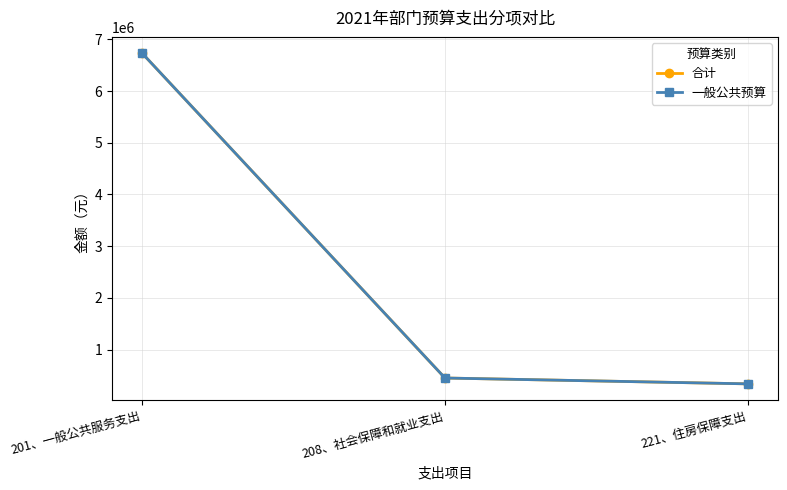

What value does the 合计 series have at 201、一般公共服务支出?

6726900.8